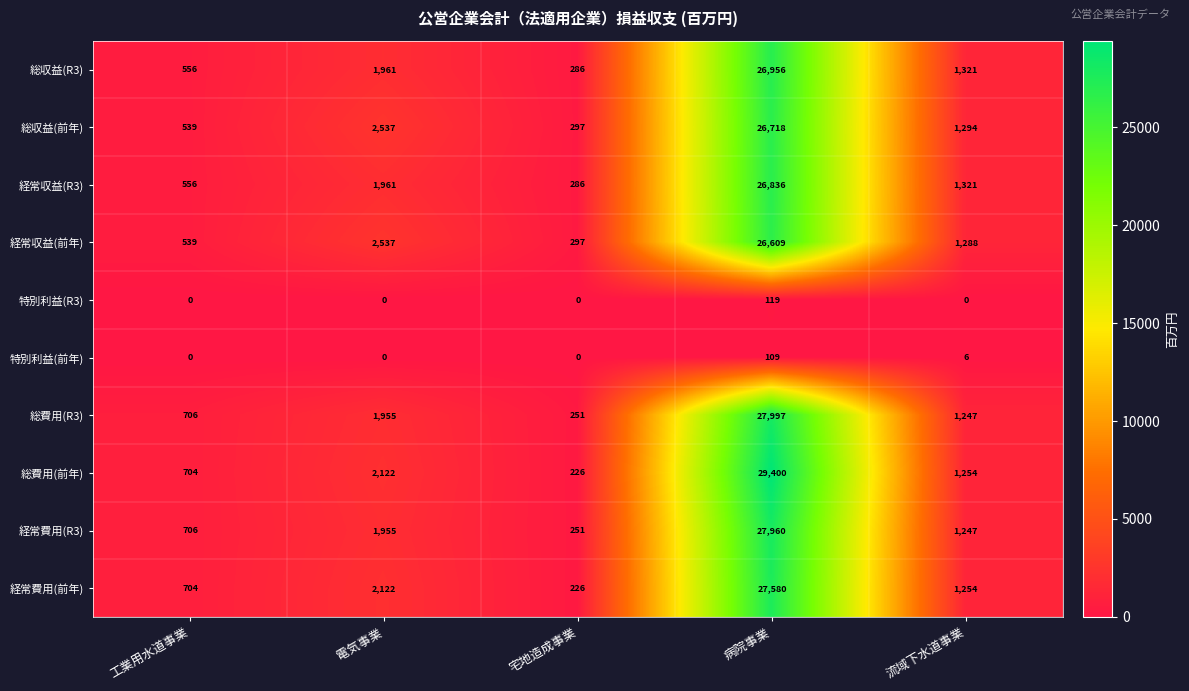

At which label does 特別利益(R3) reach its peak?

病院事業